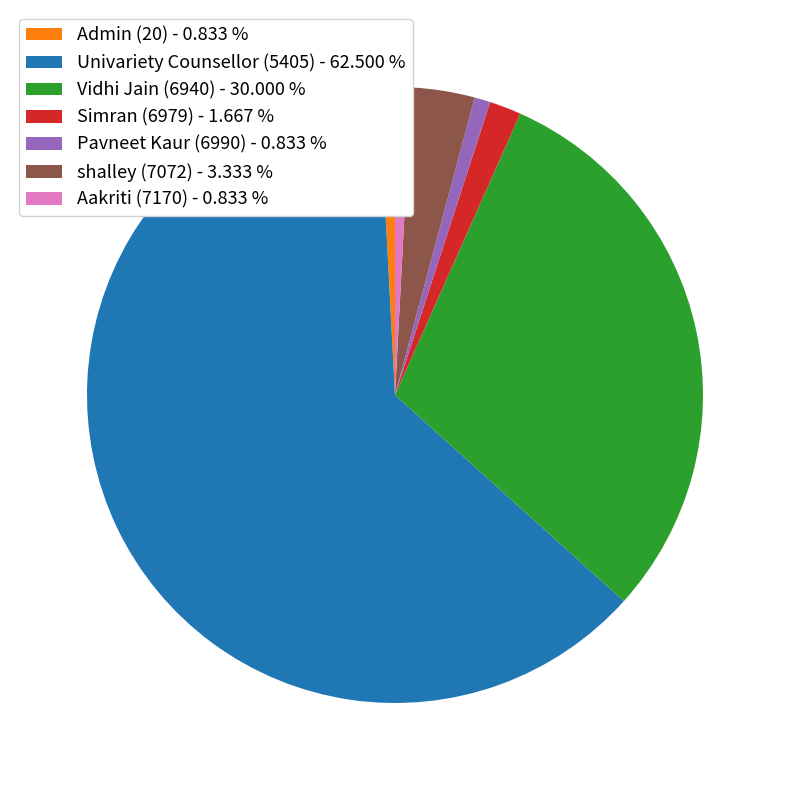

Approximately how many times larger is the value at Univariety Counsellor (5405) - 62.500 % compared to Pavneet Kaur (6990) - 0.833 %?

75.0